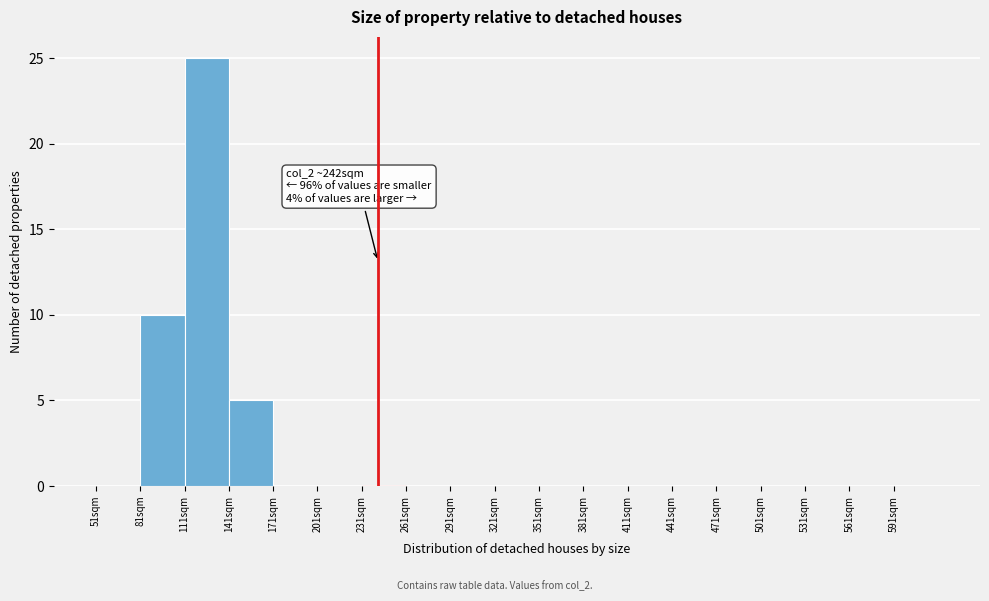

Over which range of the x-axis is the bar tallest?

111 to 141